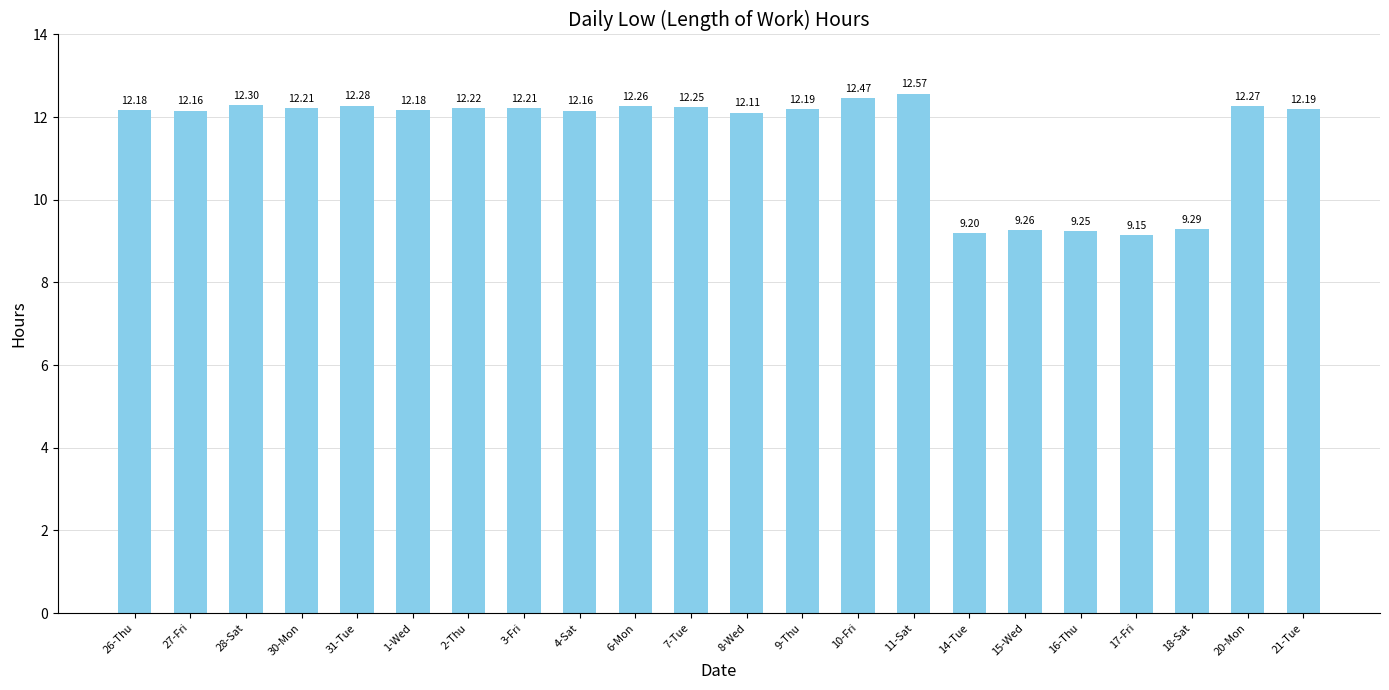

What is the sum of the values at 2-Thu and 8-Wed?

24.3